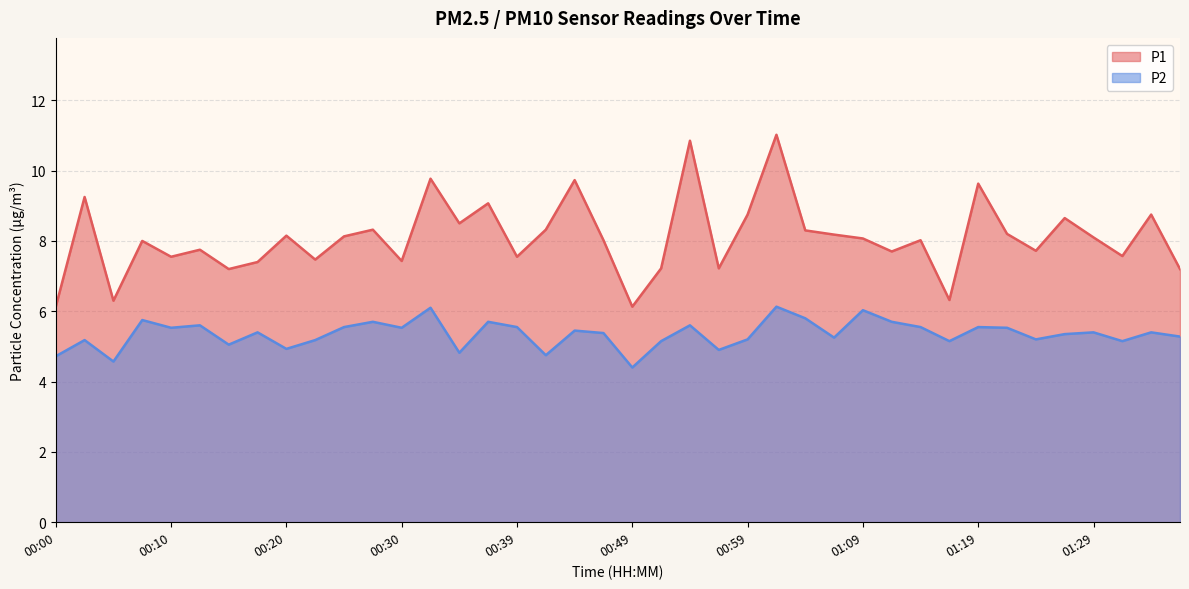

How many data points does each series have?

40